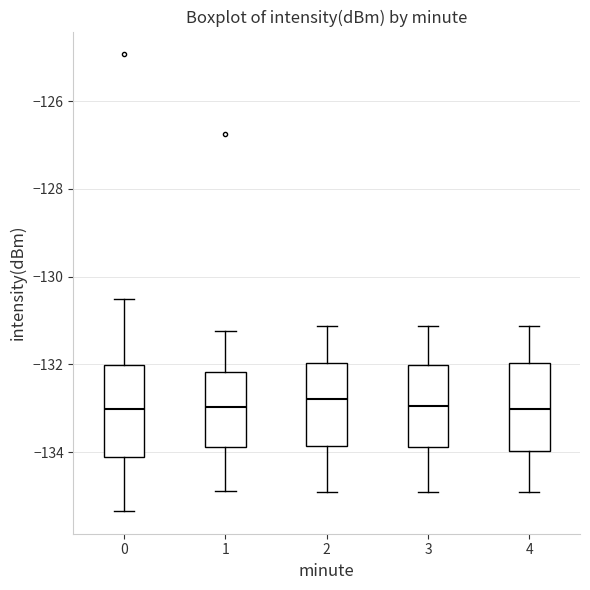

Where does the upper whisker of the box at x = 1 end on the y-axis? The values are not printed on the chart, so give them approximately, as read against the axis.

-131.2